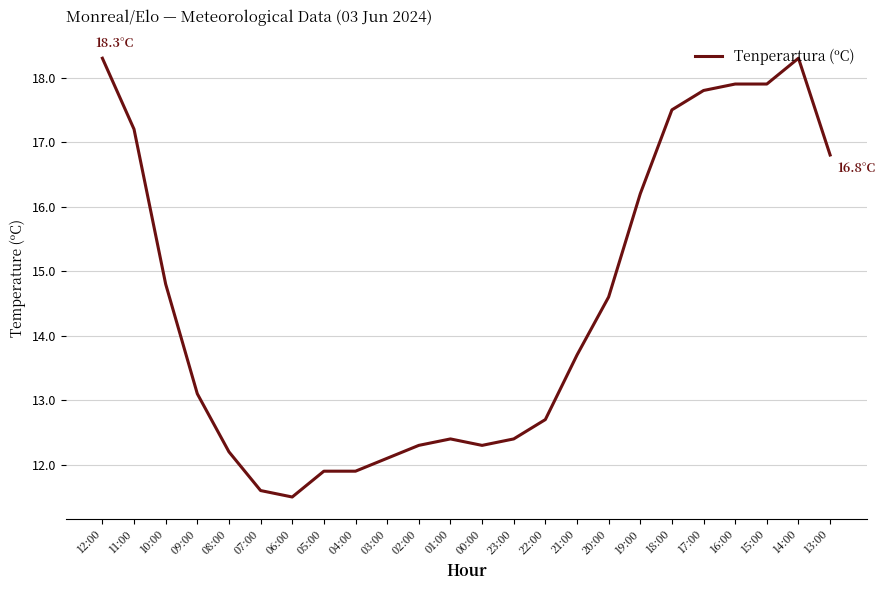

The chart shows a value of 13.1 at 09:00. True or false?

True